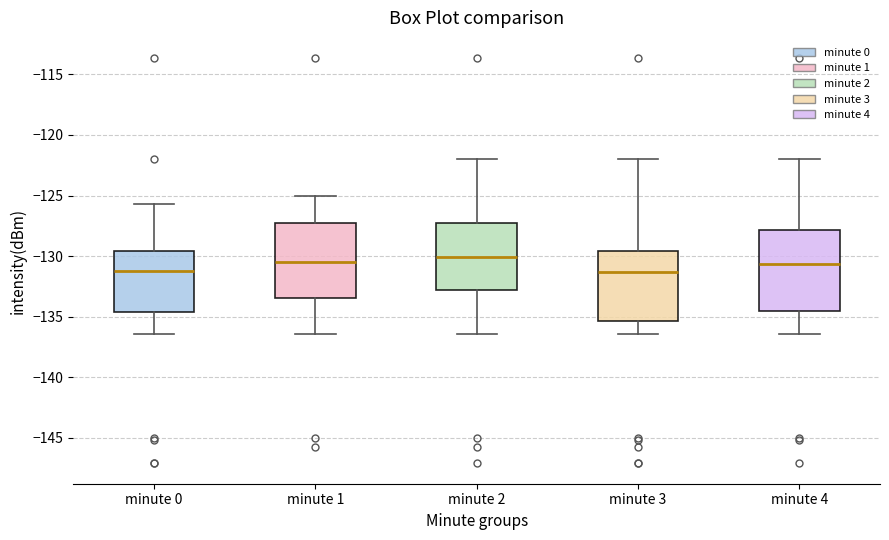

Reading left to right, transcribe this box plot: for each box, give where its median line is, the range the box spans, and where its two whiskers end, as read against the y-axis. The values are not printed on the chart, so give them approximately, as read against the axis.

minute 0: median -131.0, box -134.5 to -129.5, whiskers -136.5 to -125.5
minute 1: median -130.5, box -133.5 to -127.0, whiskers -136.5 to -125.0
minute 2: median -130.0, box -133.0 to -127.0, whiskers -136.5 to -122.0
minute 3: median -131.5, box -135.5 to -129.5, whiskers -136.5 to -122.0
minute 4: median -130.5, box -134.5 to -128.0, whiskers -136.5 to -122.0